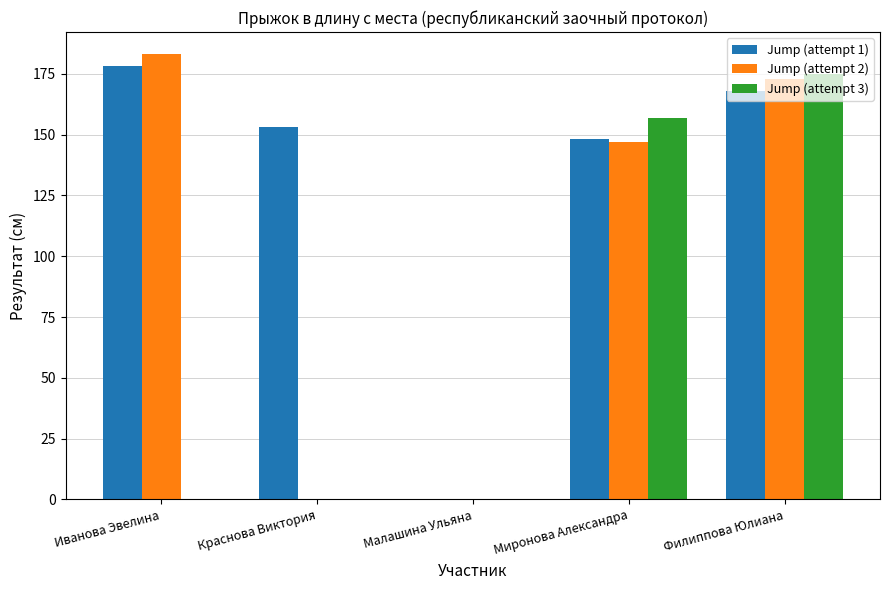

What are all the series names shown in the legend?

Jump (attempt 1), Jump (attempt 2), Jump (attempt 3)